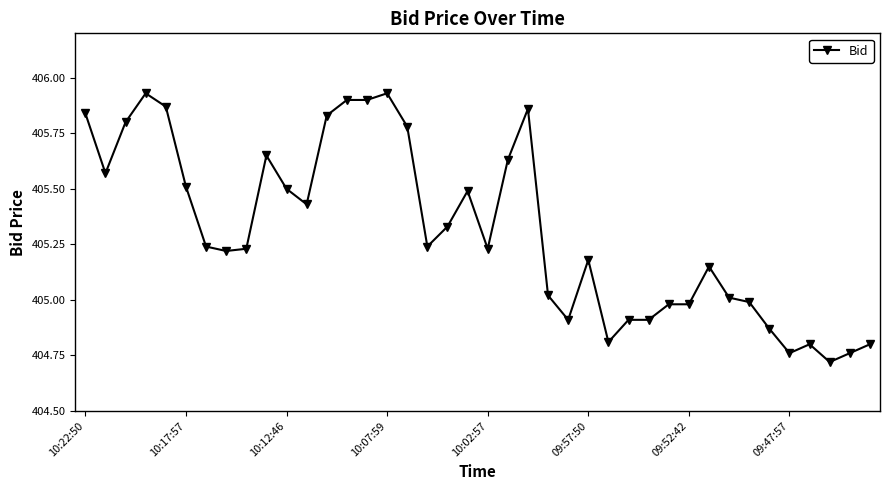

What is the difference between the maximum and second lowest values?

1.2